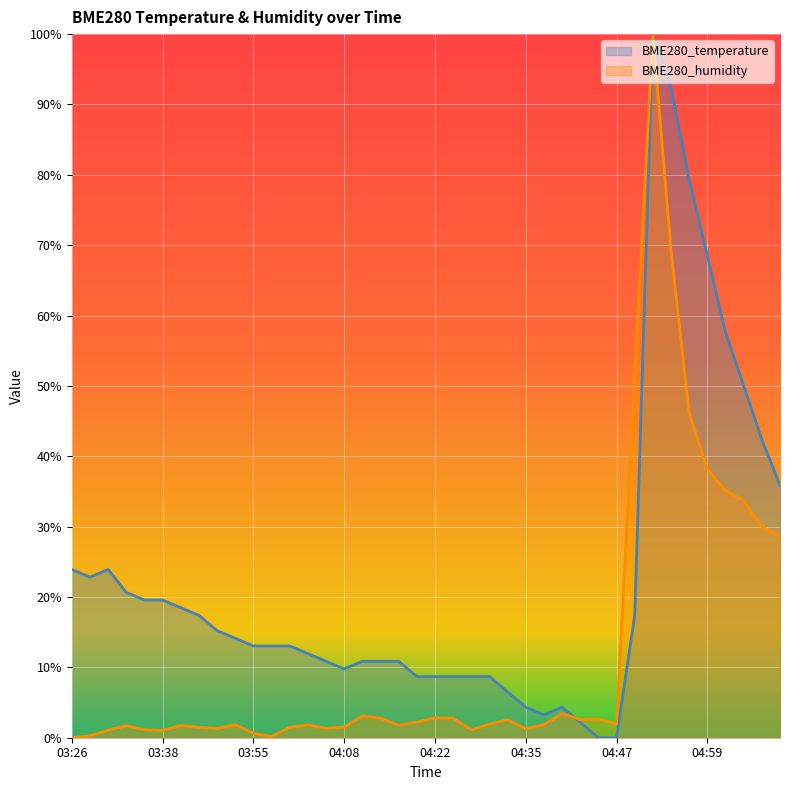

Between 04:27 and 05:08, which is larger?

05:08